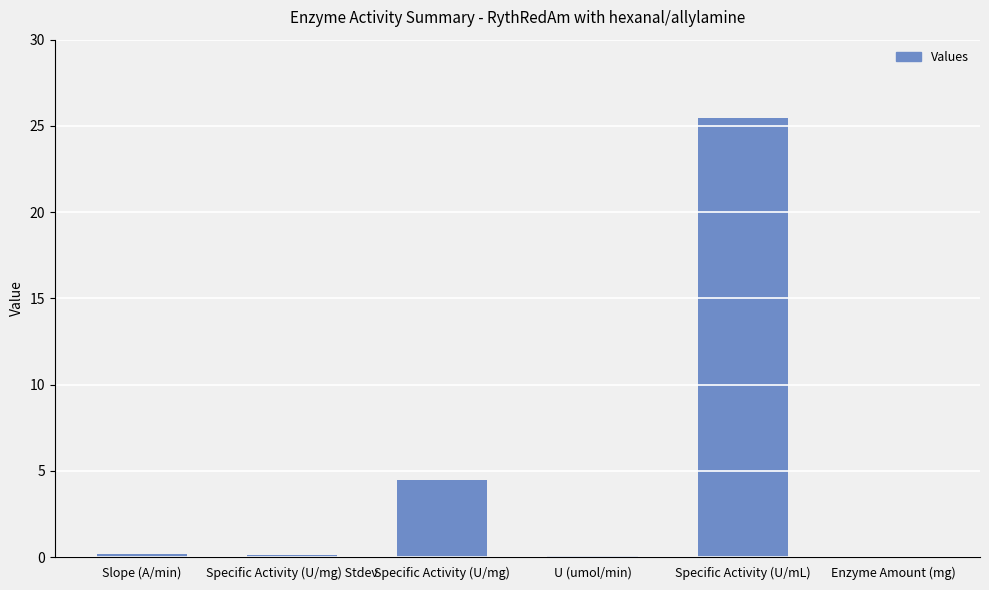

The chart shows a value of 36.8 at Specific Activity (U/mL). True or false?

False